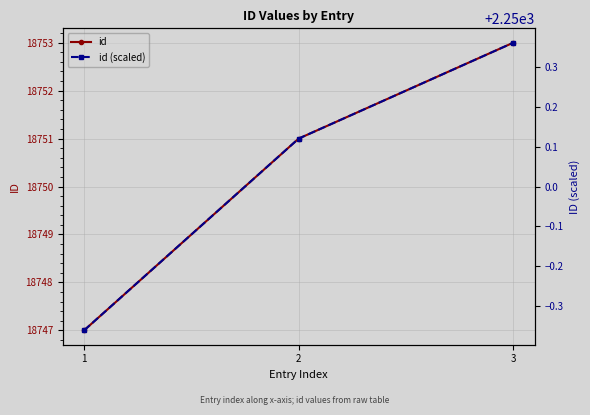

Reading left to right, what are all the values shown in this chart?

id: 18747.0	18751.0	18753.0
id (scaled): 2249.6	2250.1	2250.4